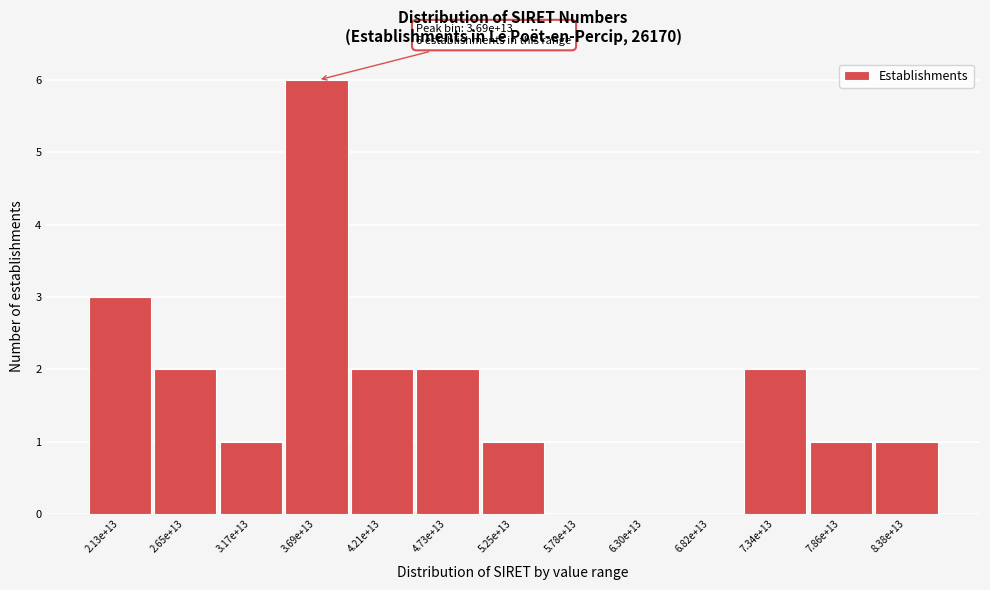

Reading left to right, transcribe all the data shown in this chart.

2.13e+13=3	2.65e+13=2	3.17e+13=1	3.69e+13=6	4.21e+13=2	4.73e+13=2	5.25e+13=1	5.78e+13=0	6.30e+13=0	6.82e+13=0	7.34e+13=2	7.86e+13=1	8.38e+13=1